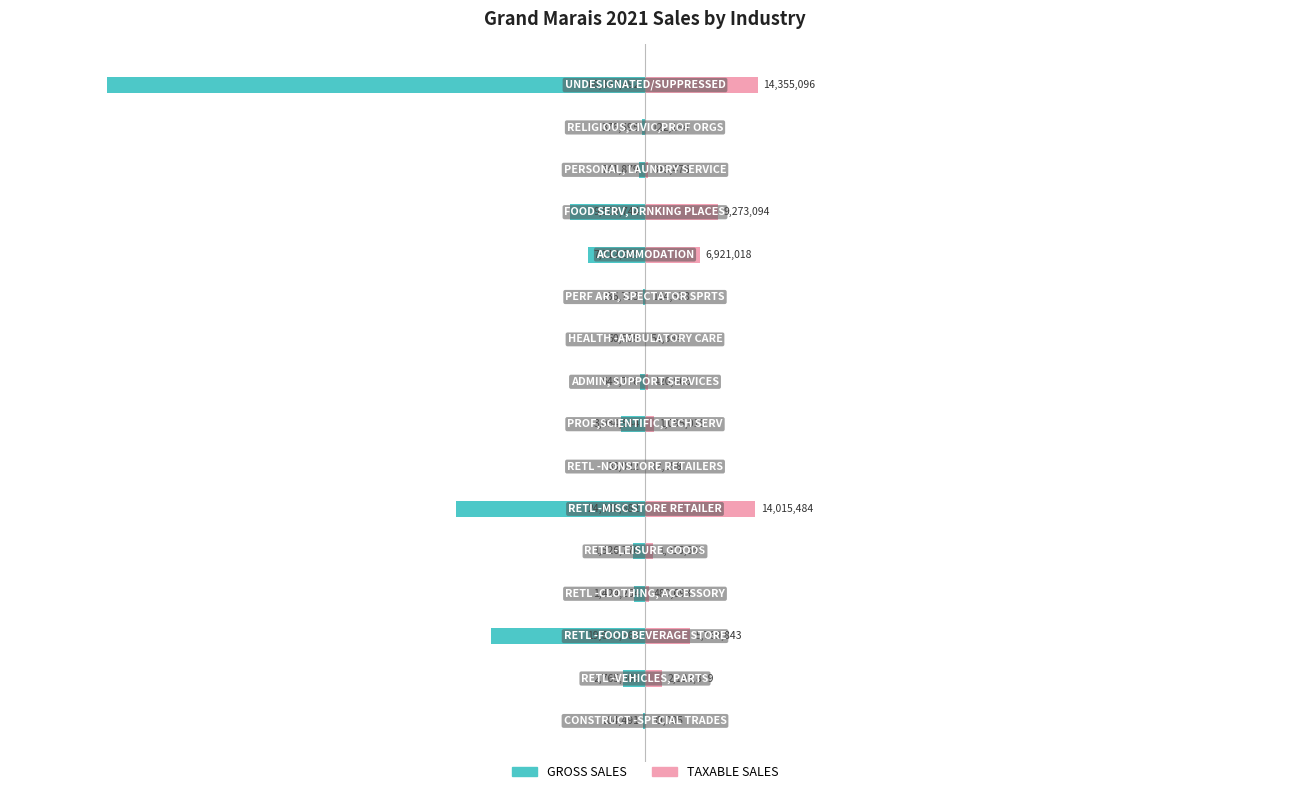

What is the spread (max minus min) of values at 6?

1070742